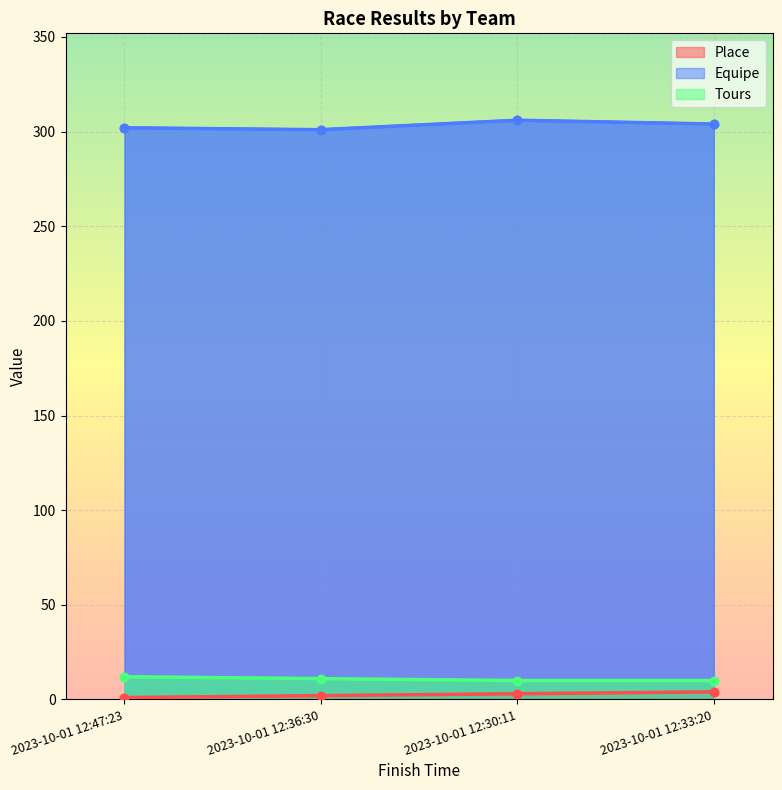

What is the label of the 1st point from the right?

2023-10-01 12:33:20